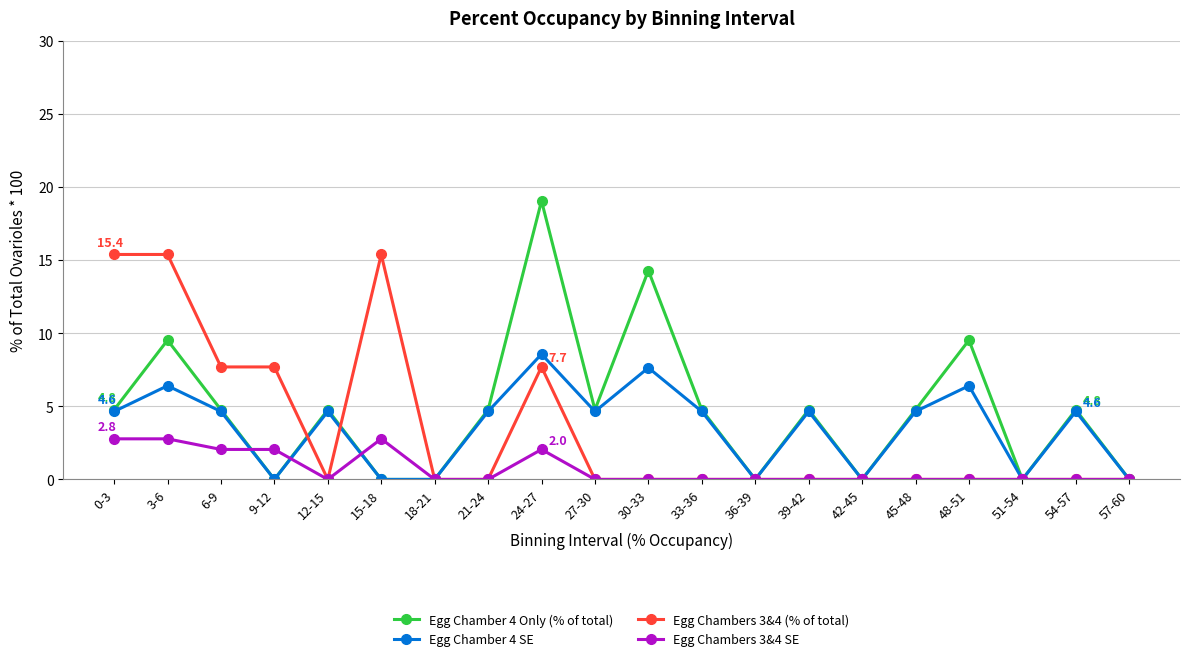

The Egg Chamber 4 Only (% of total) series shows 5.2 at 24-27. True or false?

False